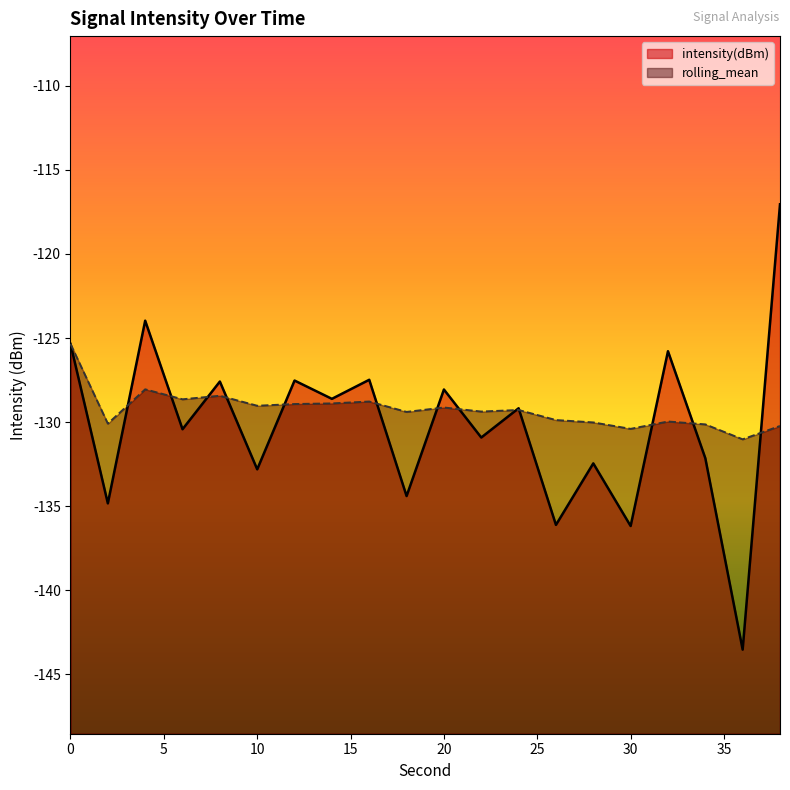

Between 20 and 8, which is larger?

8